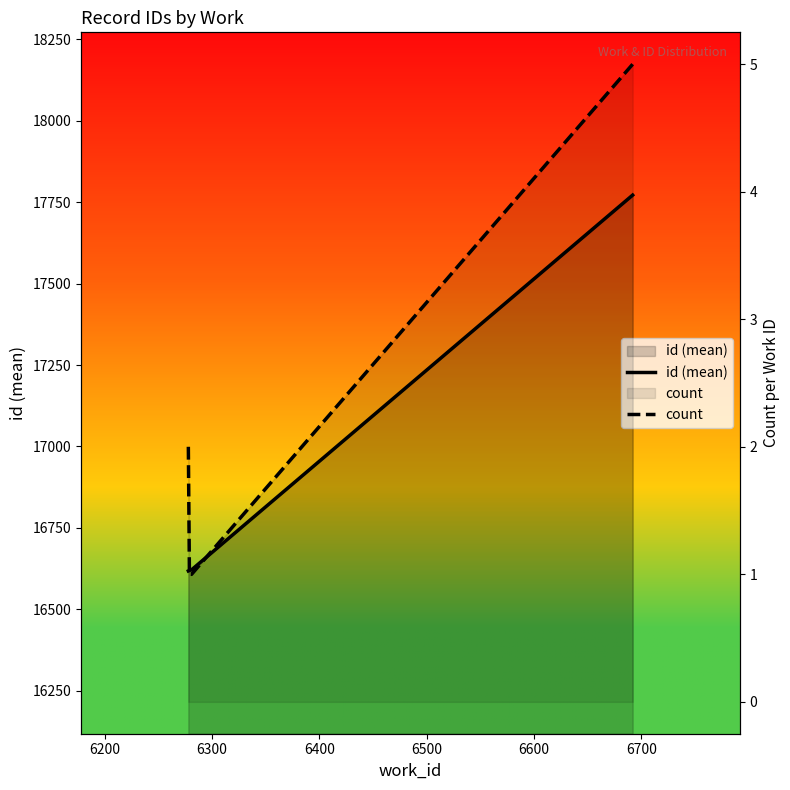

Reading left to right, list all the values displayed in this chart.

id (mean): 16617.5	16619.0	16620.0	16621.0	17772.0
count: 2.0	1.0	1.0	1.0	5.0